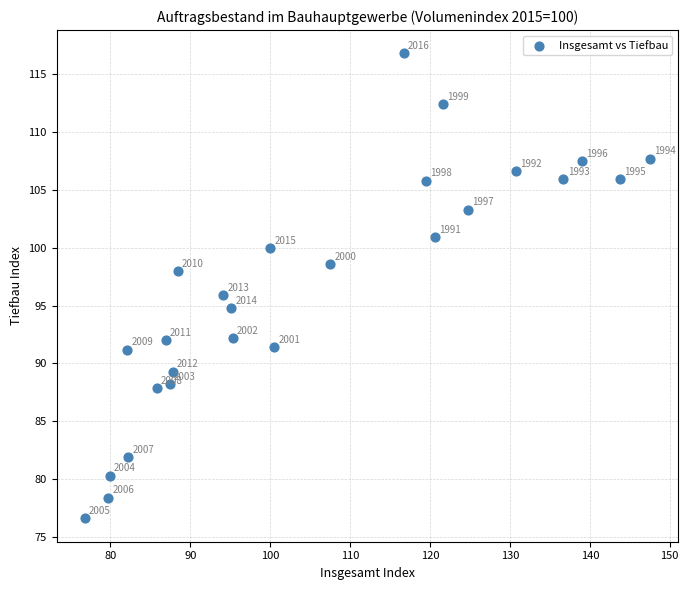

What Y value in the scatter plot is closest to 96?

95.9